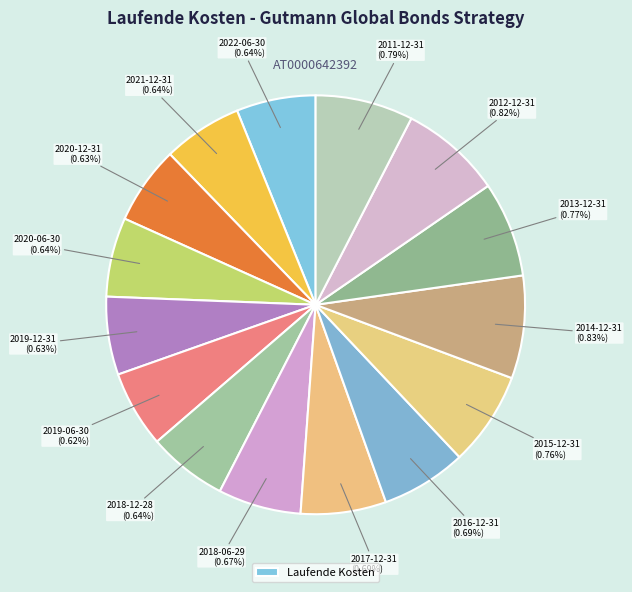

True or false: 2011-12-31 accounts for 1% of the total.

False